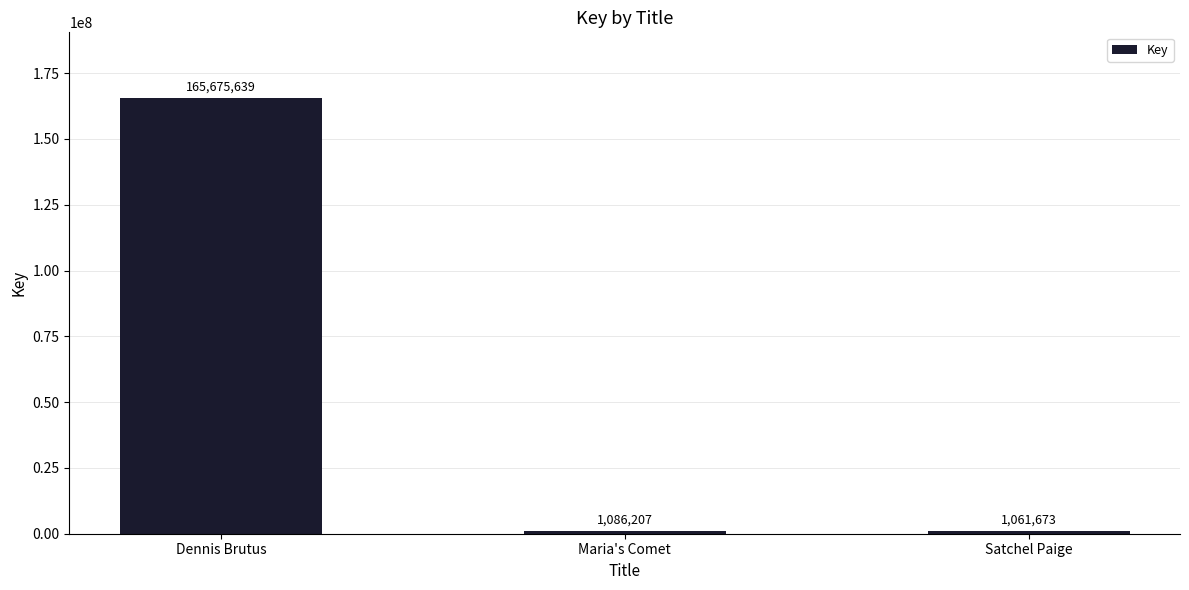

What is the difference between the maximum and second lowest values?

164589432